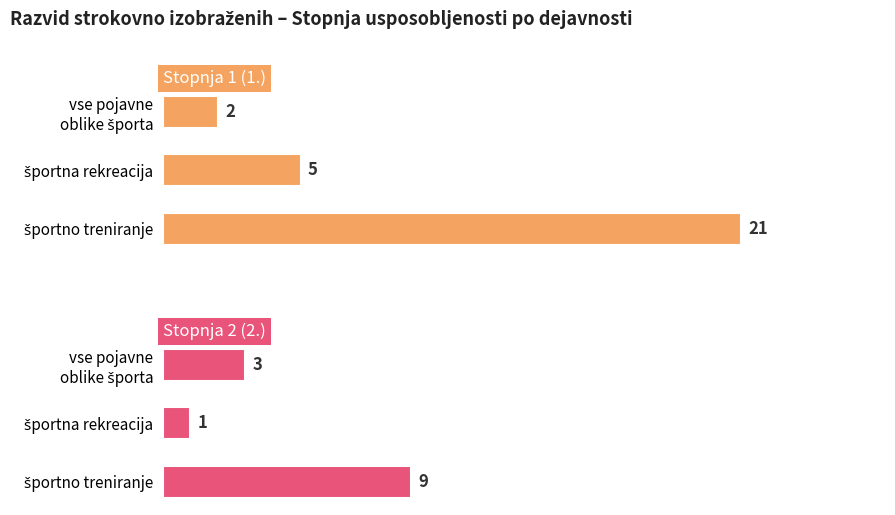

What is the difference between the highest and lowest values at 1?

4